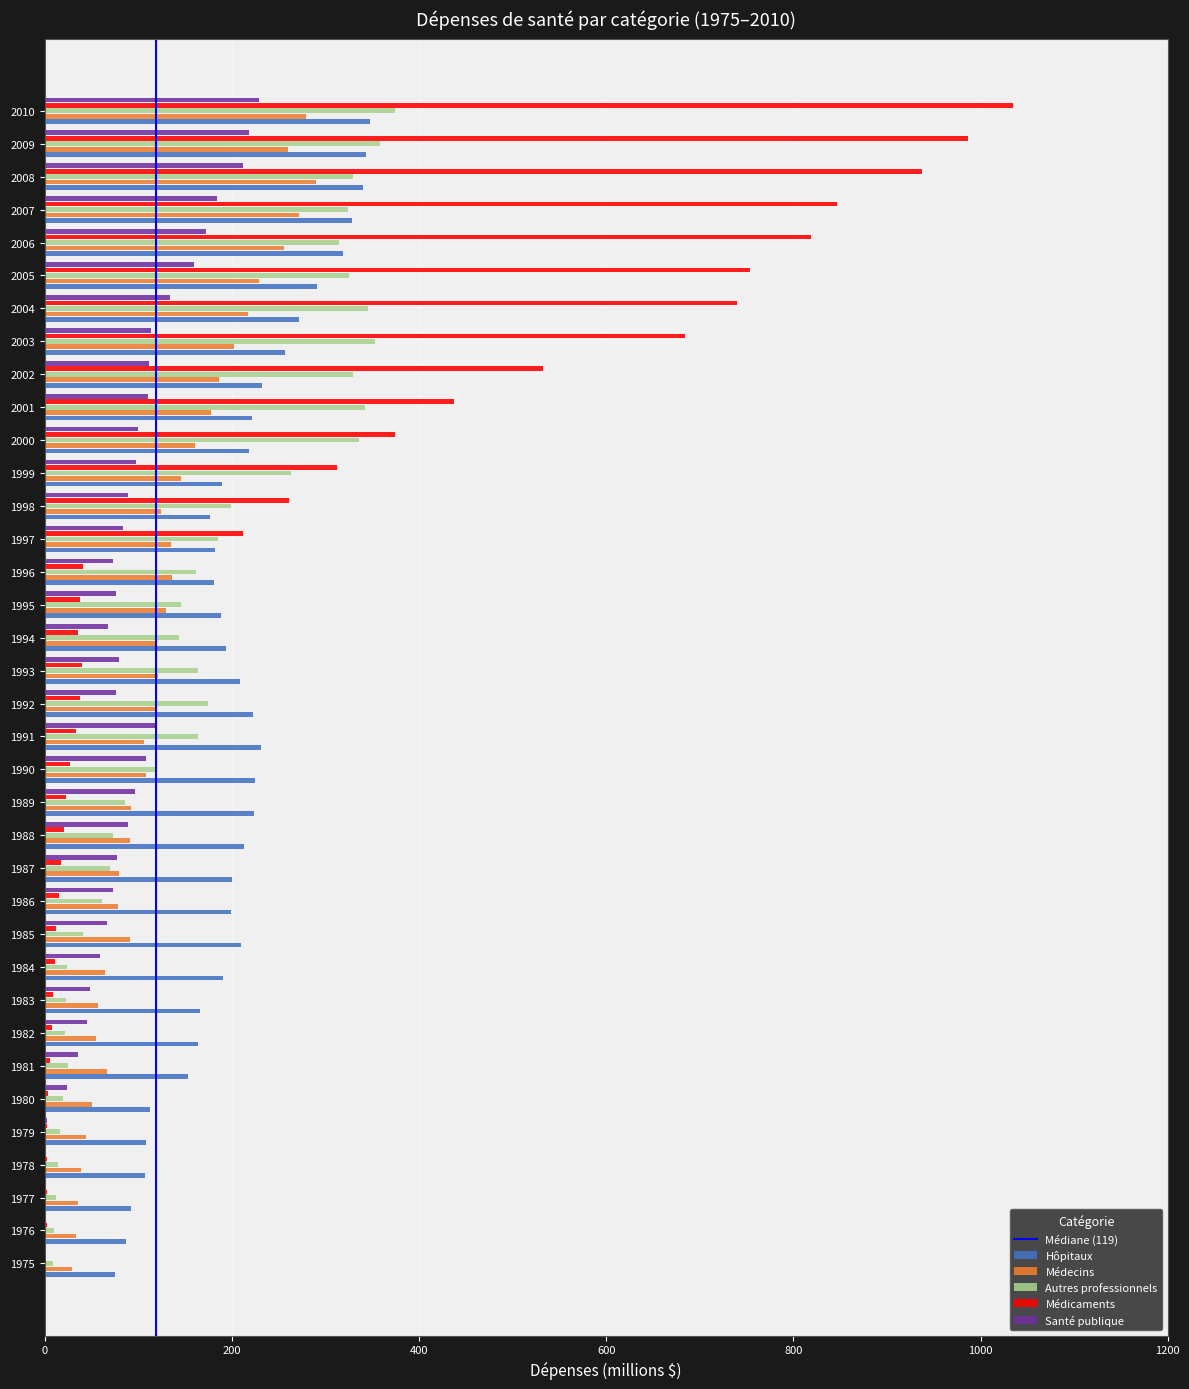

The value of Santé publique at 1984 is 59.5. True or false?

True